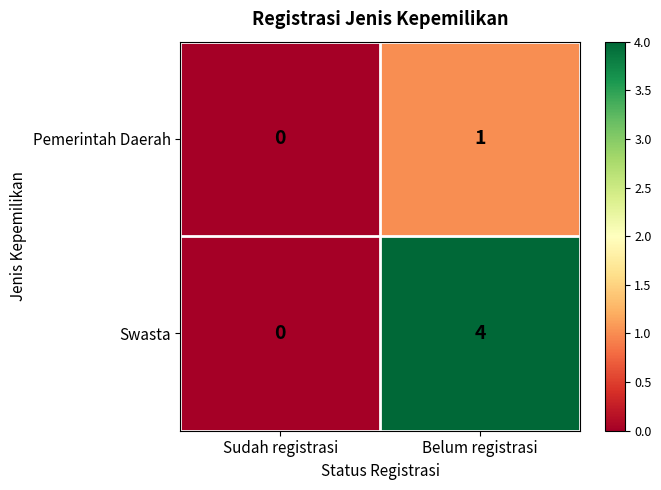

Reading left to right, list all the values displayed in this chart.

Pemerintah Daerah: Sudah registrasi=0	Belum registrasi=1
Swasta: Sudah registrasi=0	Belum registrasi=4